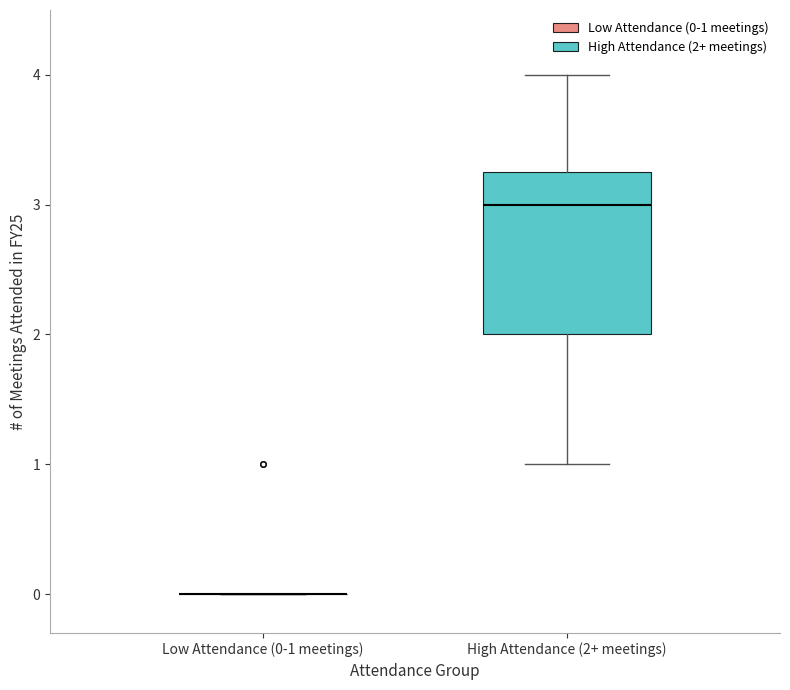

Reading left to right, read every box against the y-axis: the position of its median line, the range the box covers, and the ends of its whiskers. The values are not printed on the chart, so give them approximately, as read against the axis.

Low Attendance (0-1 meetings): box collapsed to a line at 0.0, whiskers 0.0 to 0.0
High Attendance (2+ meetings): median 3.0, box 2.0 to 3.3, whiskers 1.0 to 4.0